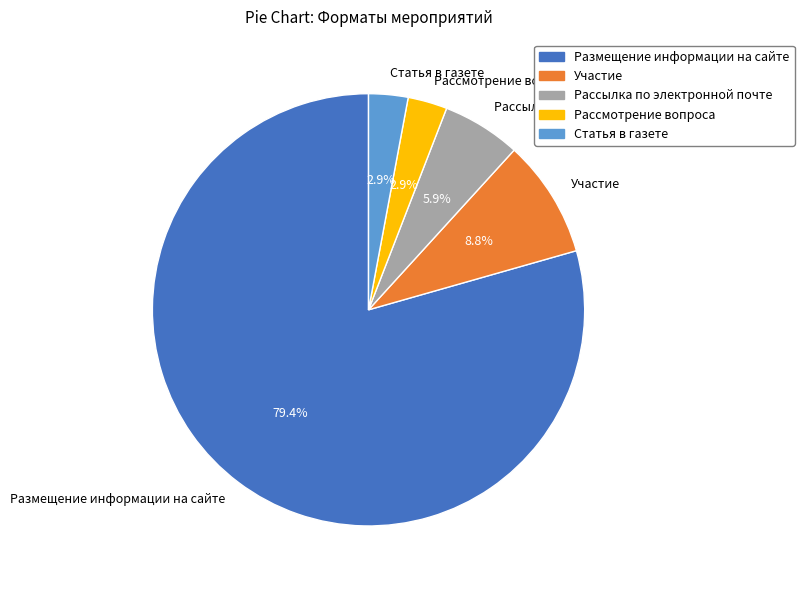

To the nearest percent, what percentage of the pie is Размещение информации на сайте?

79%